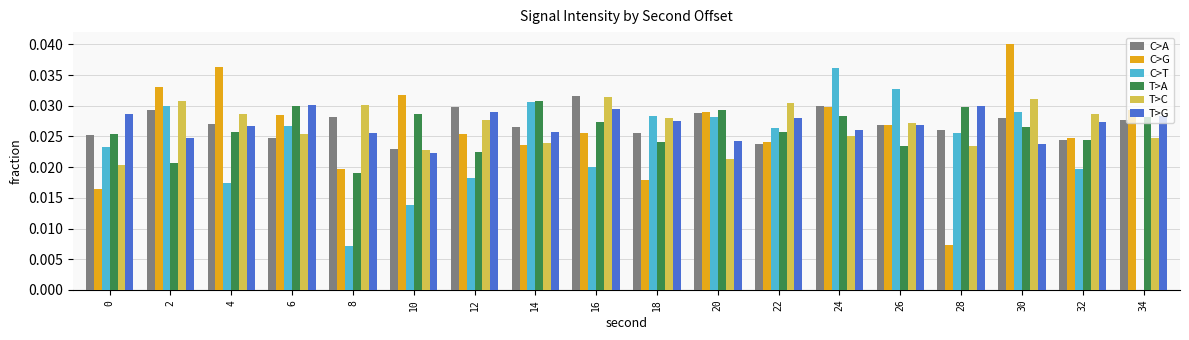

Between 6 and 28, which series saw the biggest shift?

C>G